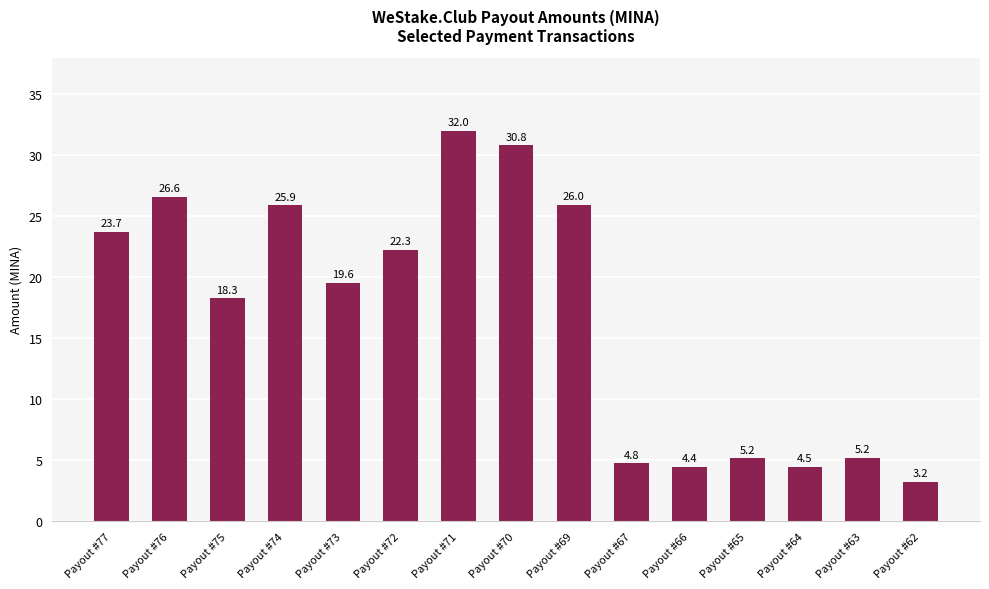

Where is the data nearest to the value 17?

Payout #75